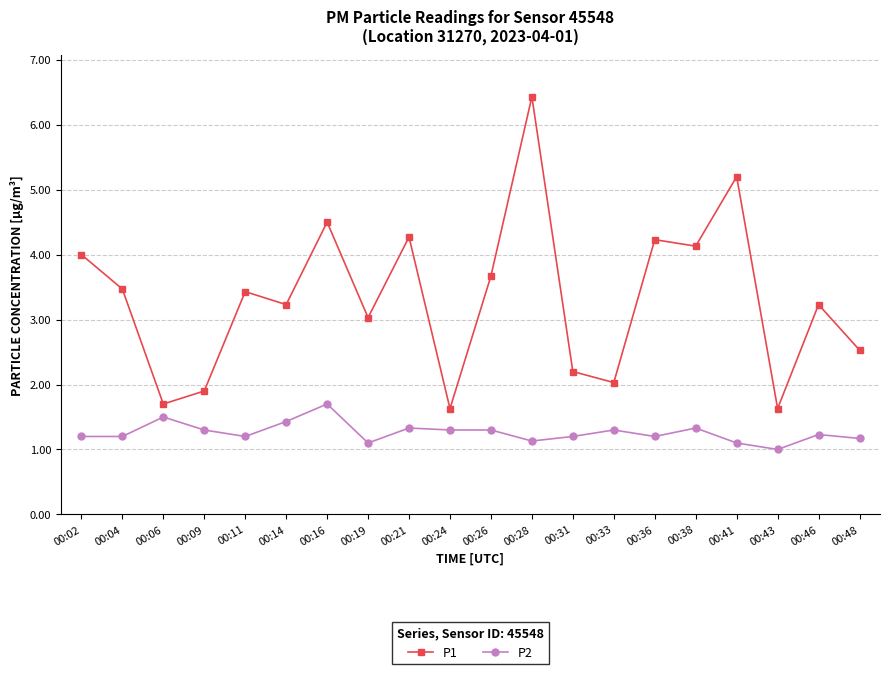

True or false: P1 and P2 intersect in this chart.

False